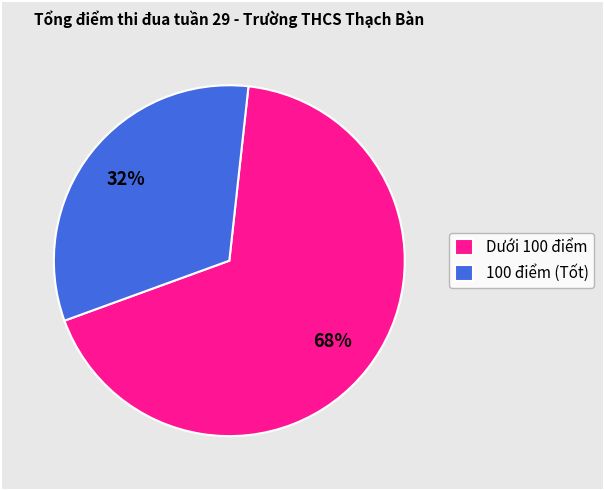

To the nearest percent, what is the average slice percentage?

50%